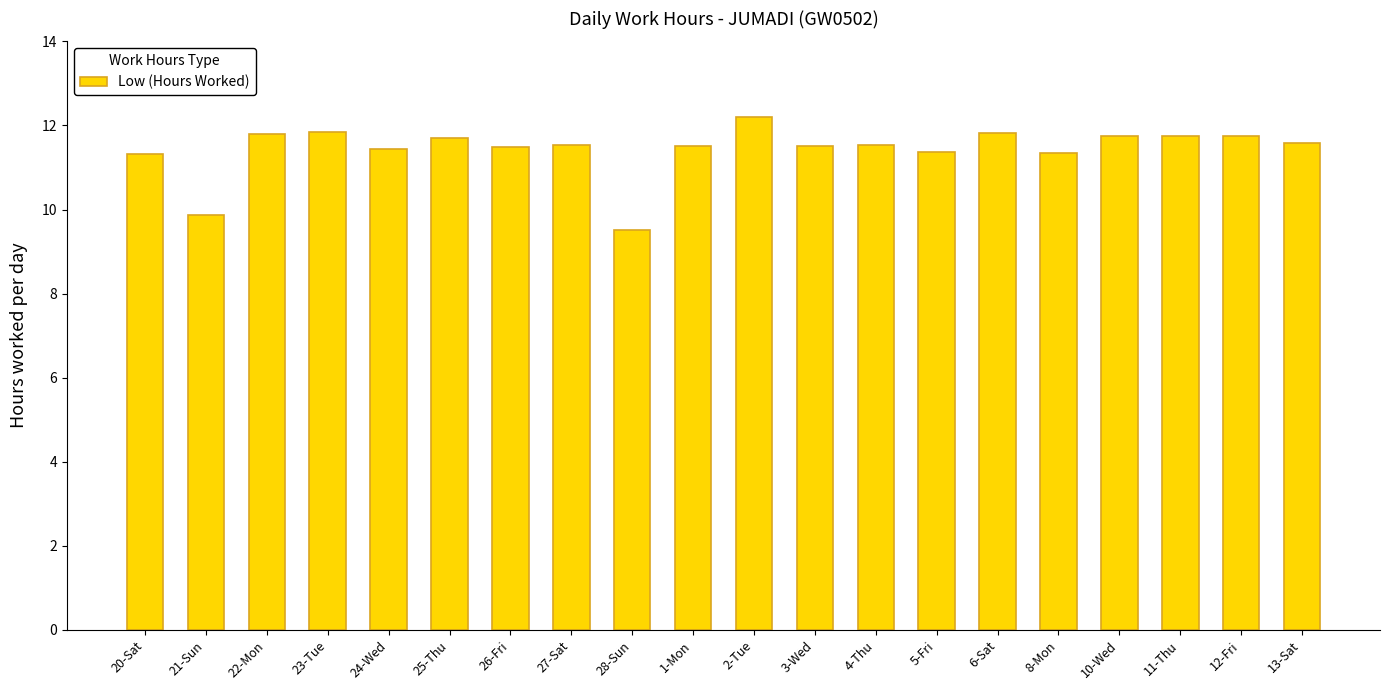

How many data points are less than 11?

2